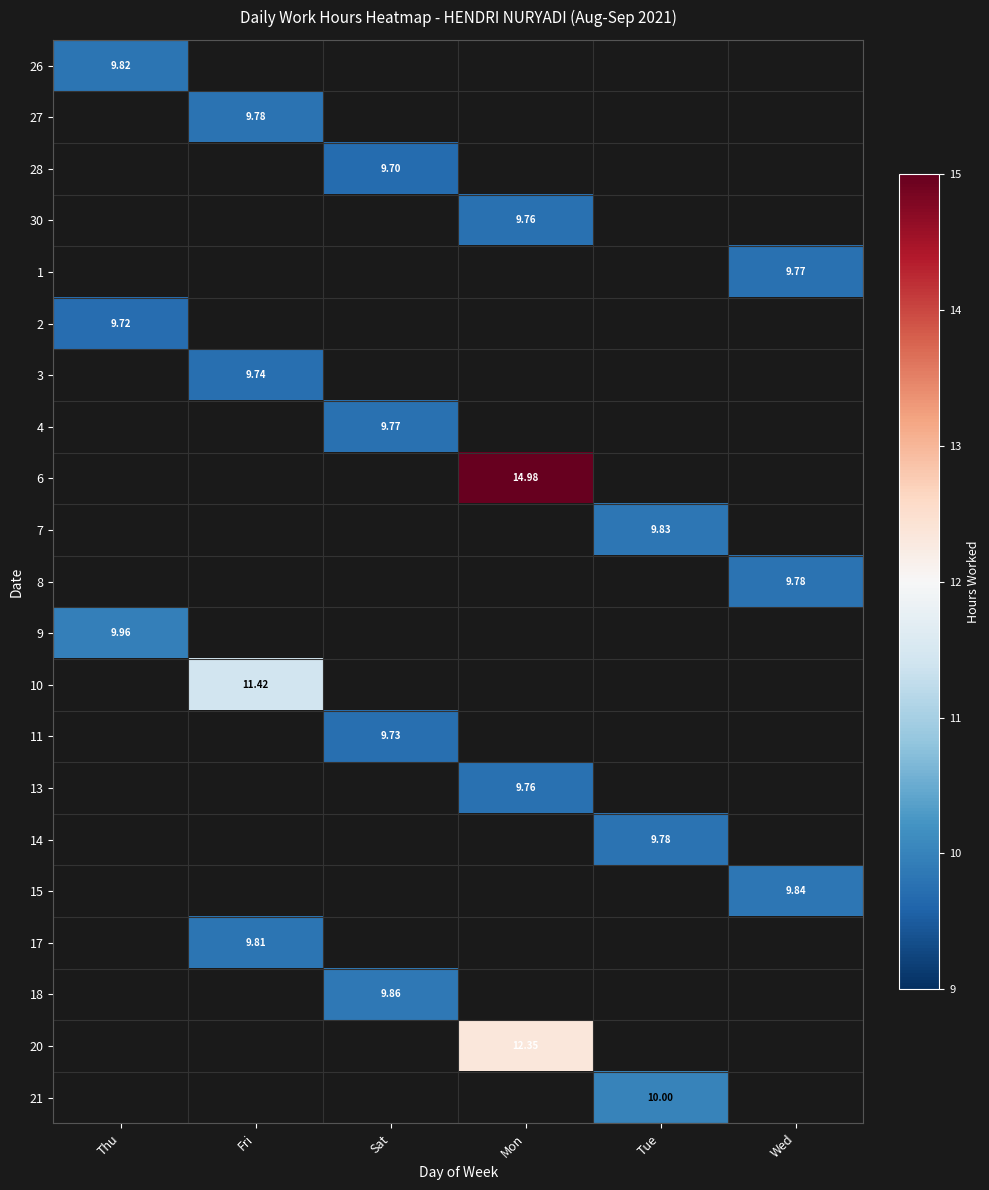

Which category has the highest value across all series?

Mon